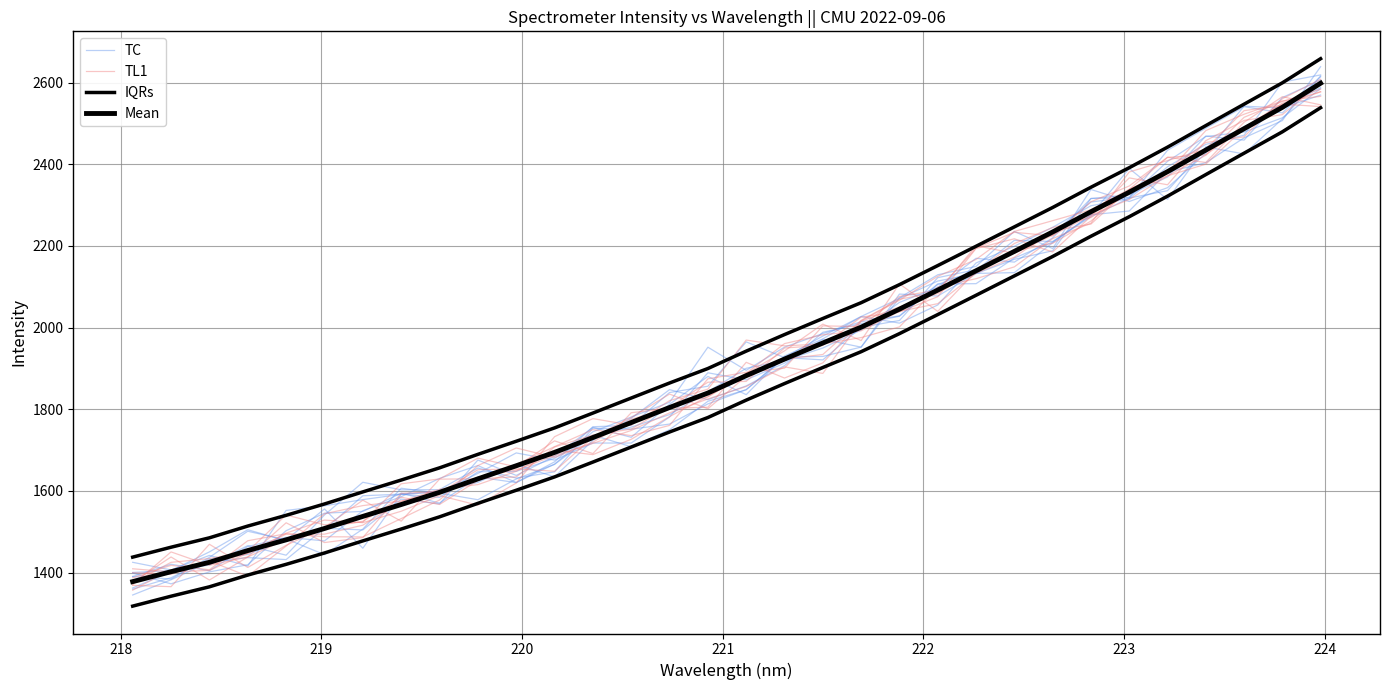

Which series has the widest spread of values?

TC